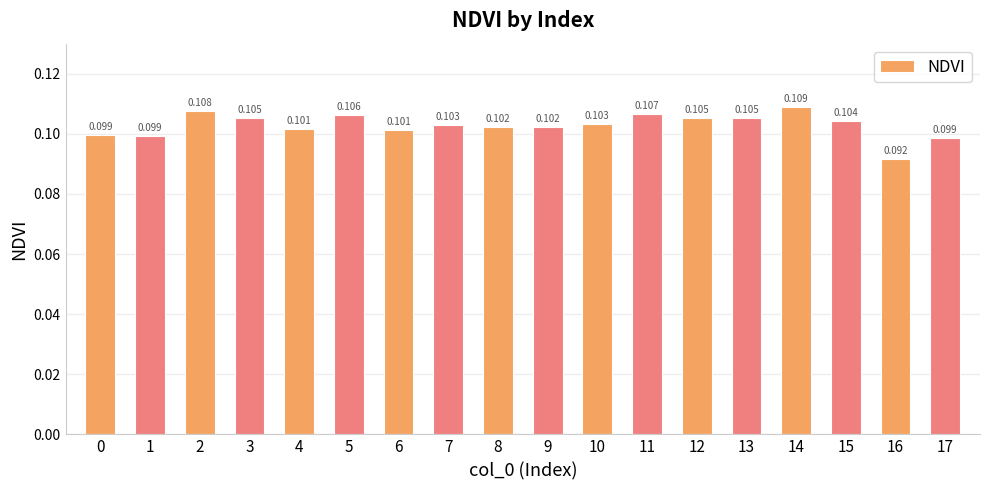

Does the chart contain any negative values?

No